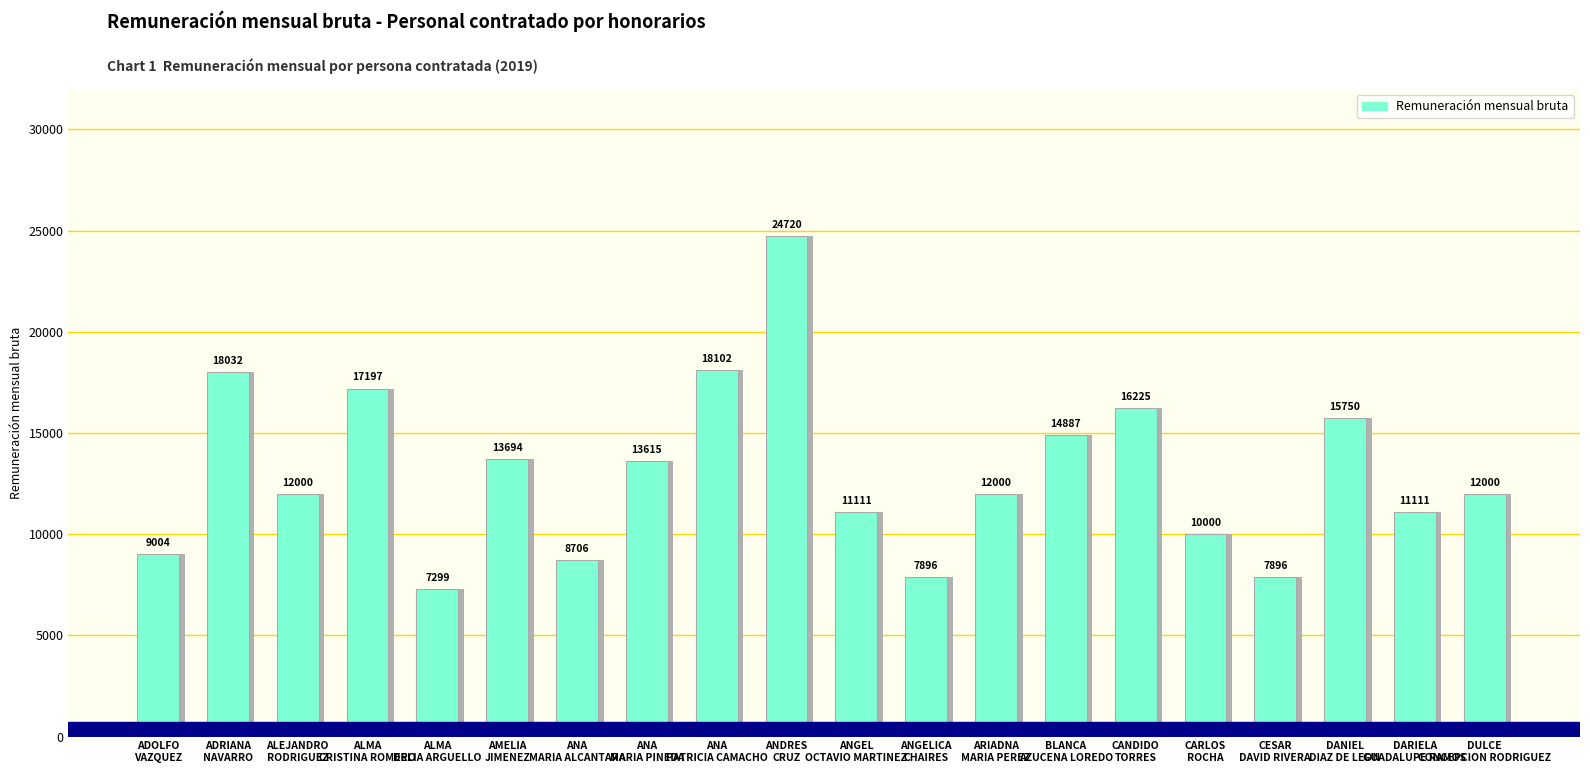

Does the chart contain stacked bars?

No